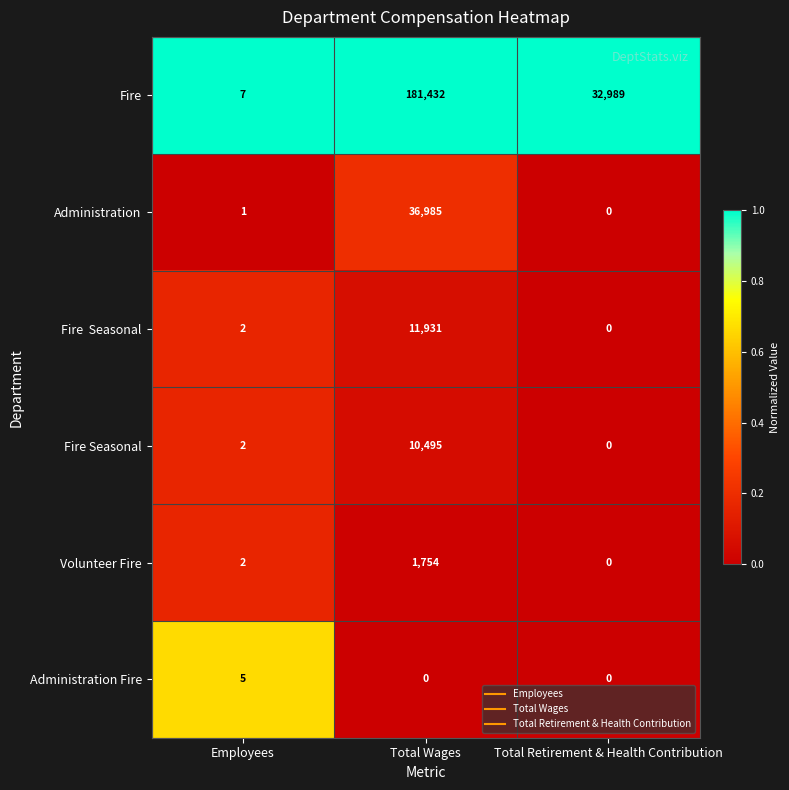

Which series has the largest range (max minus min)?

Fire